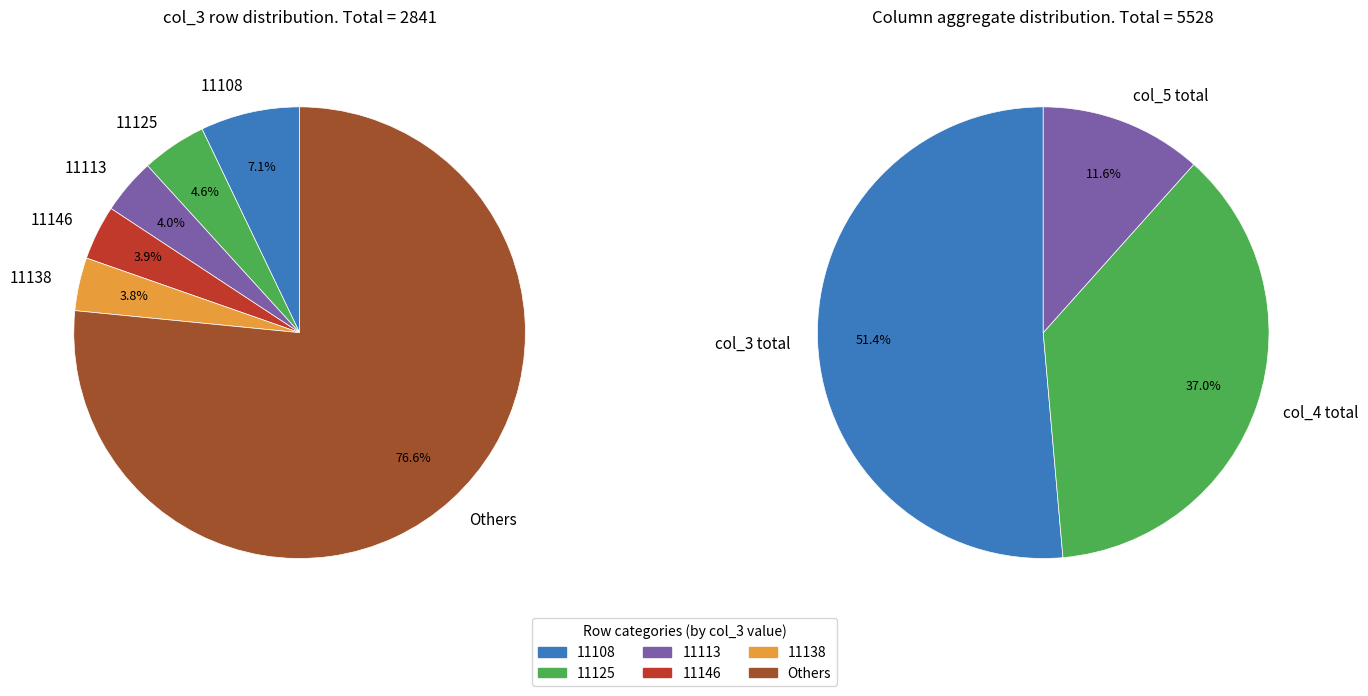

Does 11109 account for over 50% of the chart?

No